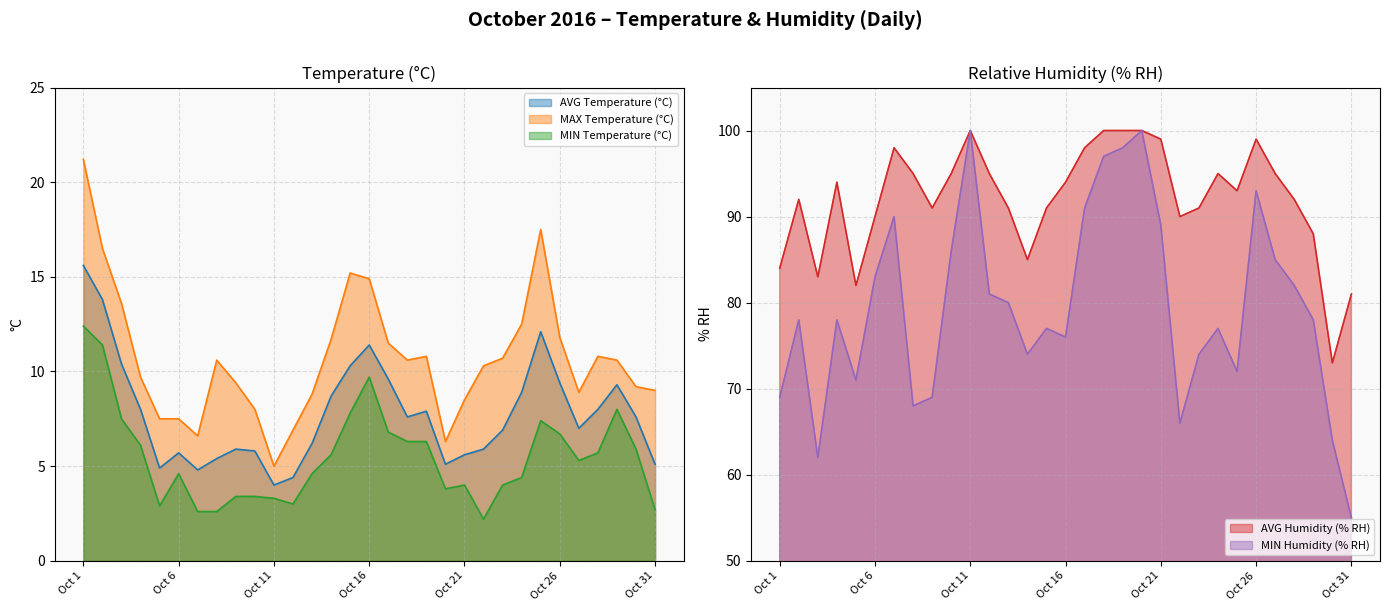

Reading right to left, extract all data points from this chart.

AVG Temperature (°C): Oct 31=5.1	Oct 30=7.6	Oct 29=9.3	Oct 28=8.0	Oct 27=7.0	Oct 26=9.4	Oct 25=12.1	Oct 24=8.9	Oct 23=6.9	Oct 22=5.9	Oct 21=5.6	Oct 20=5.1	Oct 19=7.9	Oct 18=7.6	Oct 17=9.6	Oct 16=11.4	Oct 15=10.3	Oct 14=8.7	Oct 13=6.2	Oct 12=4.4	Oct 11=4.0	Oct 10=5.8	Oct 9=5.9	Oct 8=5.4	Oct 7=4.8	Oct 6=5.7	Oct 5=4.9	Oct 4=8.0	Oct 3=10.4	Oct 2=13.8	Oct 1=15.6
MAX Temperature (°C): Oct 31=9.0	Oct 30=9.2	Oct 29=10.6	Oct 28=10.8	Oct 27=8.9	Oct 26=11.8	Oct 25=17.5	Oct 24=12.5	Oct 23=10.7	Oct 22=10.3	Oct 21=8.5	Oct 20=6.3	Oct 19=10.8	Oct 18=10.6	Oct 17=11.5	Oct 16=14.9	Oct 15=15.2	Oct 14=11.7	Oct 13=8.8	Oct 12=6.9	Oct 11=5.0	Oct 10=8.0	Oct 9=9.4	Oct 8=10.6	Oct 7=6.6	Oct 6=7.5	Oct 5=7.5	Oct 4=9.7	Oct 3=13.6	Oct 2=16.5	Oct 1=21.2
MIN Temperature (°C): Oct 31=2.7	Oct 30=5.9	Oct 29=8.0	Oct 28=5.7	Oct 27=5.3	Oct 26=6.7	Oct 25=7.4	Oct 24=4.4	Oct 23=4.0	Oct 22=2.2	Oct 21=4.0	Oct 20=3.8	Oct 19=6.3	Oct 18=6.3	Oct 17=6.8	Oct 16=9.7	Oct 15=7.8	Oct 14=5.6	Oct 13=4.6	Oct 12=3.0	Oct 11=3.3	Oct 10=3.4	Oct 9=3.4	Oct 8=2.6	Oct 7=2.6	Oct 6=4.6	Oct 5=2.9	Oct 4=6.1	Oct 3=7.5	Oct 2=11.4	Oct 1=12.4
AVG Humidity (% RH): Oct 31=81.0	Oct 30=73.0	Oct 29=88.0	Oct 28=92.0	Oct 27=95.0	Oct 26=99.0	Oct 25=93.0	Oct 24=95.0	Oct 23=91.0	Oct 22=90.0	Oct 21=99.0	Oct 20=100.0	Oct 19=100.0	Oct 18=100.0	Oct 17=98.0	Oct 16=94.0	Oct 15=91.0	Oct 14=85.0	Oct 13=91.0	Oct 12=95.0	Oct 11=100.0	Oct 10=95.0	Oct 9=91.0	Oct 8=95.0	Oct 7=98.0	Oct 6=90.0	Oct 5=82.0	Oct 4=94.0	Oct 3=83.0	Oct 2=92.0	Oct 1=84.0
MIN Humidity (% RH): Oct 31=55.0	Oct 30=64.0	Oct 29=78.0	Oct 28=82.0	Oct 27=85.0	Oct 26=93.0	Oct 25=72.0	Oct 24=77.0	Oct 23=74.0	Oct 22=66.0	Oct 21=89.0	Oct 20=100.0	Oct 19=98.0	Oct 18=97.0	Oct 17=91.0	Oct 16=76.0	Oct 15=77.0	Oct 14=74.0	Oct 13=80.0	Oct 12=81.0	Oct 11=100.0	Oct 10=86.0	Oct 9=69.0	Oct 8=68.0	Oct 7=90.0	Oct 6=83.0	Oct 5=71.0	Oct 4=78.0	Oct 3=62.0	Oct 2=78.0	Oct 1=69.0